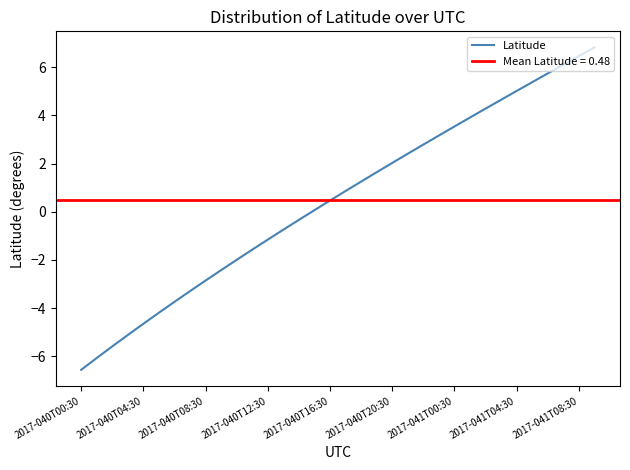

Which label corresponds to the smallest value in the chart?

2017-040T00:30